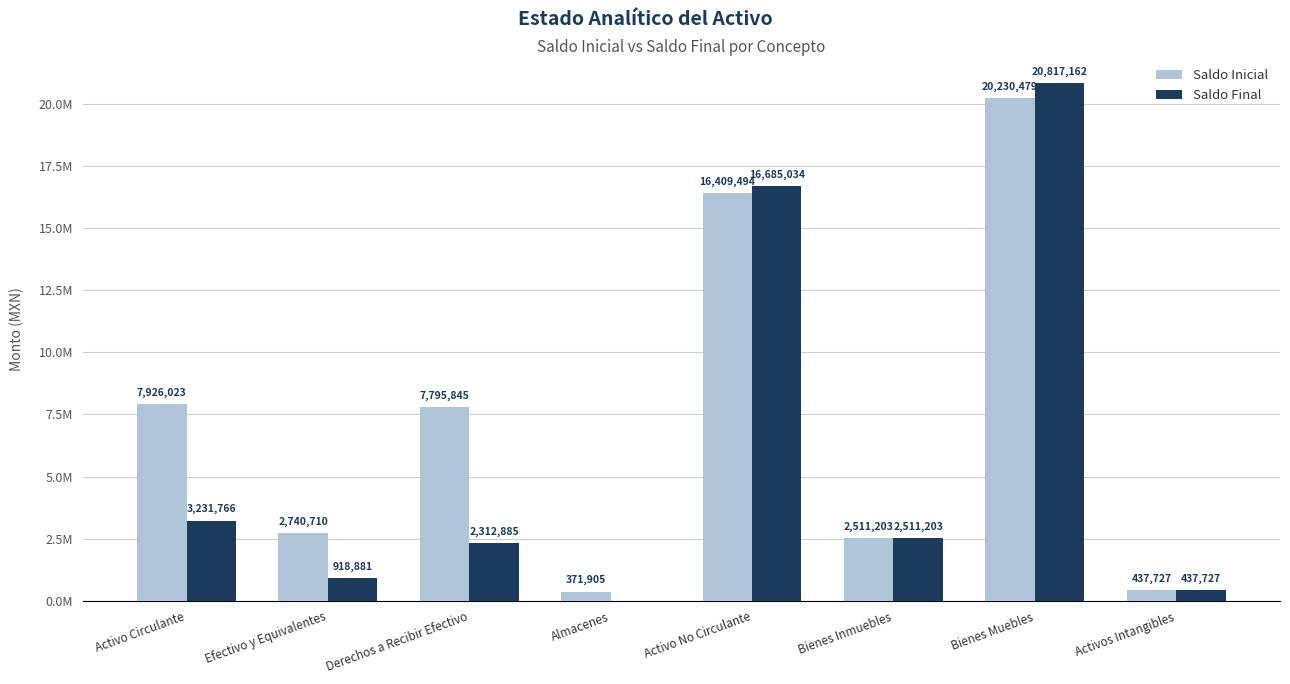

What are all the series names shown in the legend?

Saldo Inicial, Saldo Final